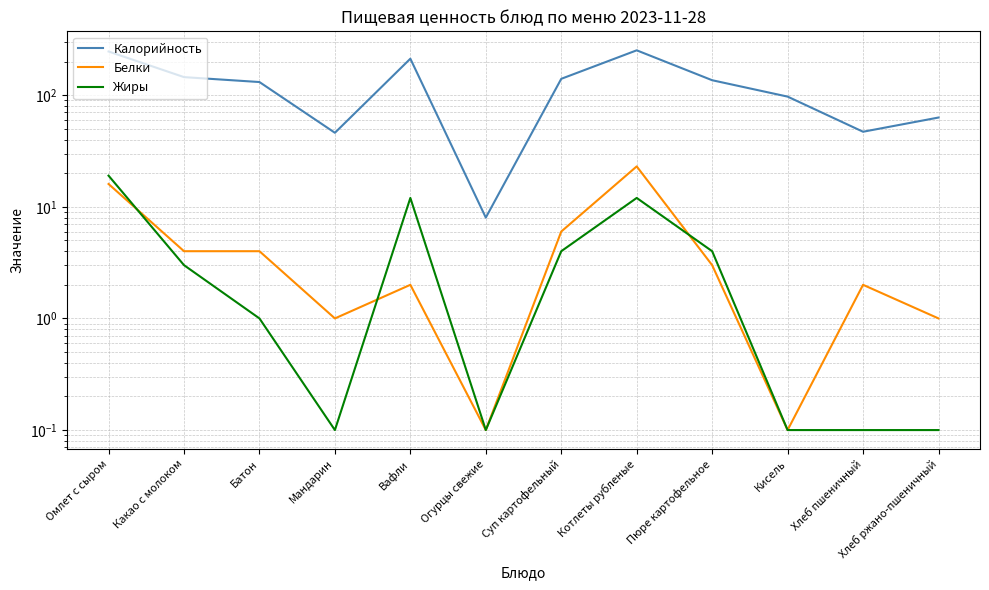

List the series in order of their peak value, lowest first.

Жиры, Белки, Калорийность